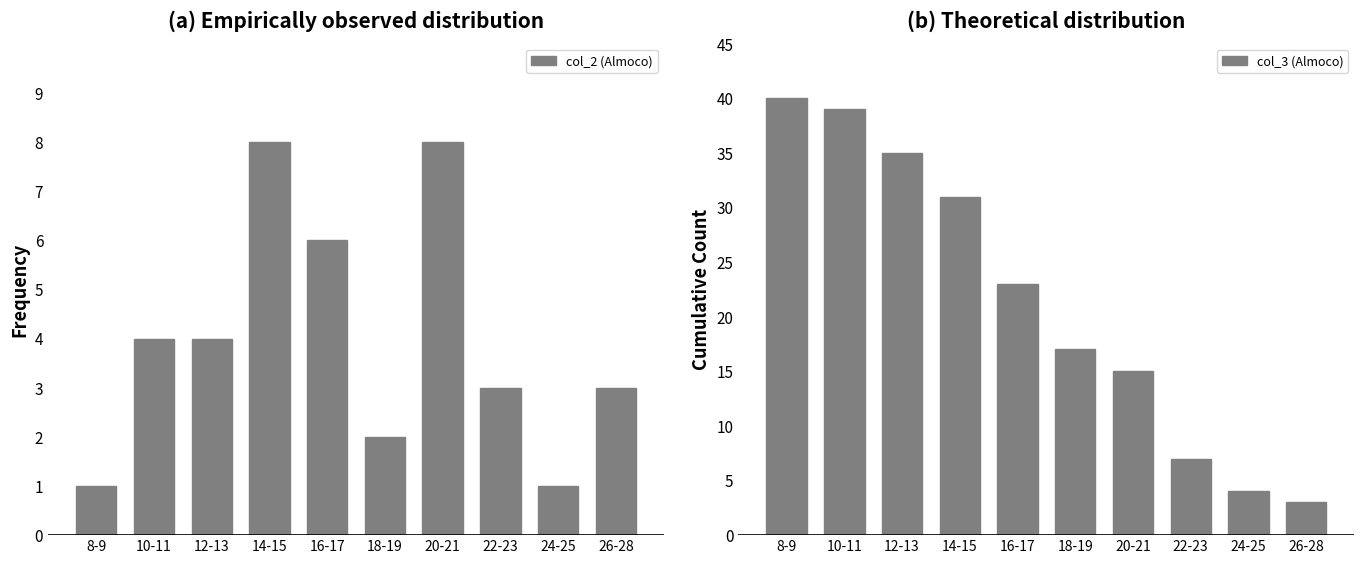

How many data points in col_2 (Almoco) are above 4?

3